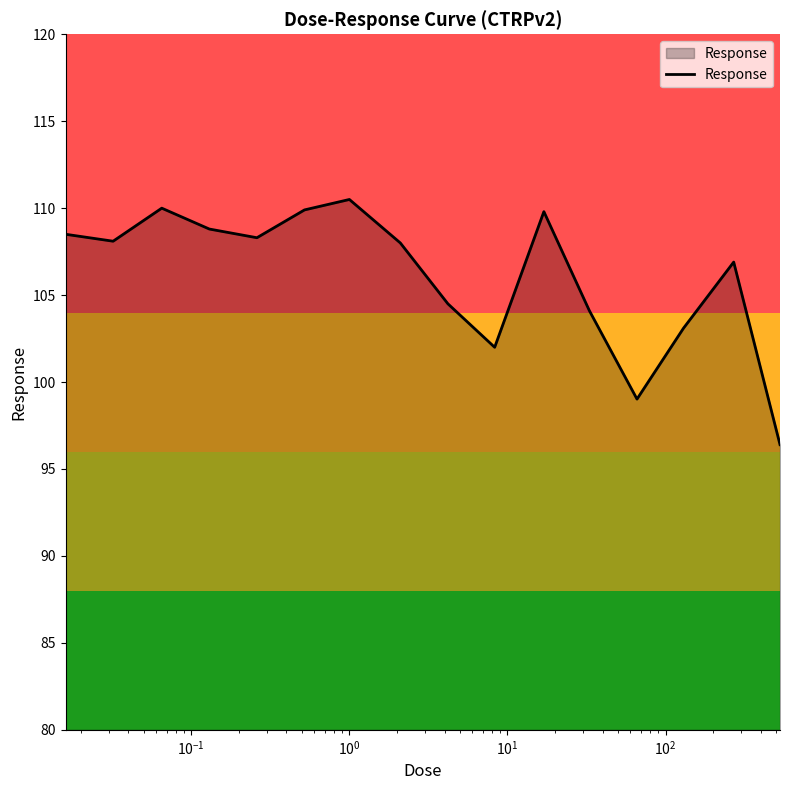

What is the smallest value displayed?

96.4